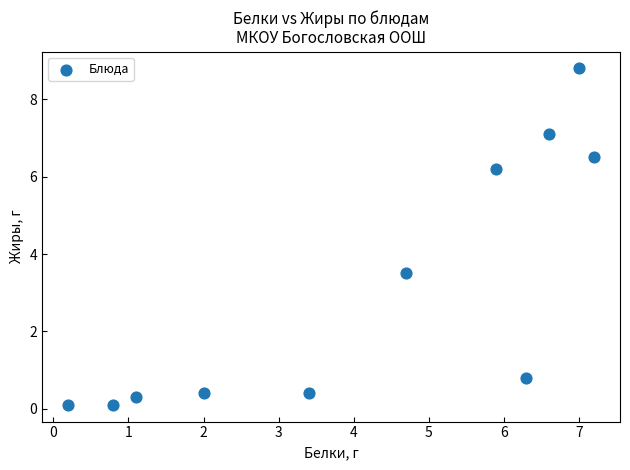

What is the range of X values (max minus min)?

7.0